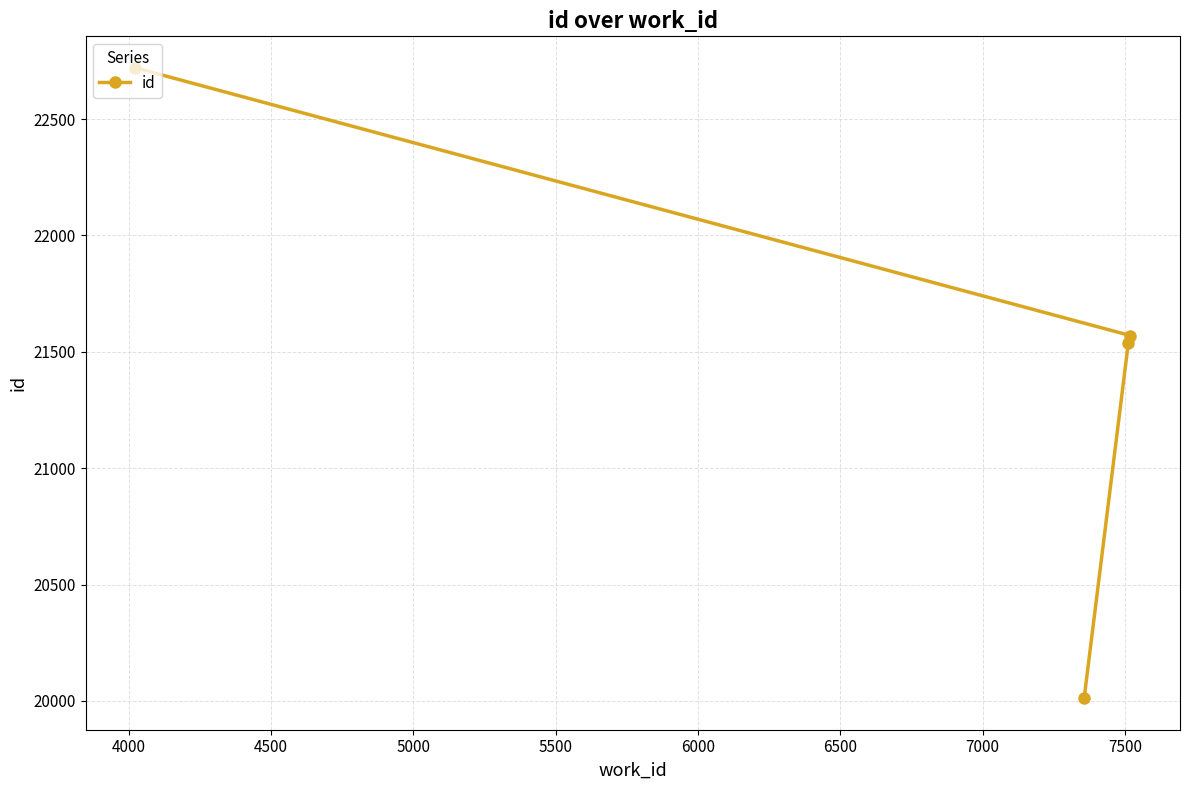

True or false: the data has more than 2 interior local peaks.

False